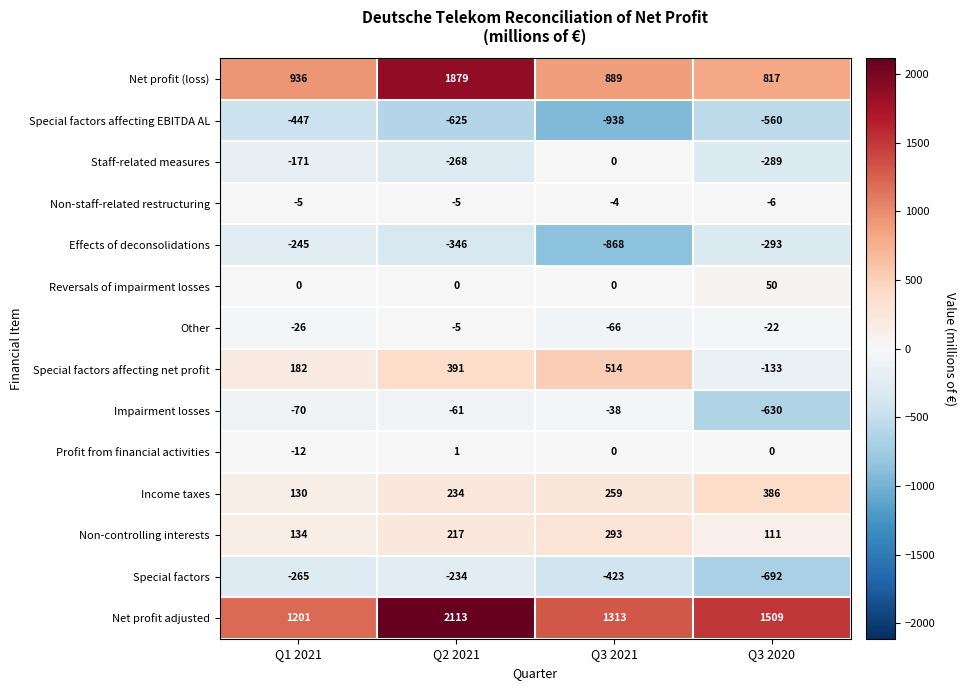

Read the Special factors affecting net profit value at Q3 2021.

514